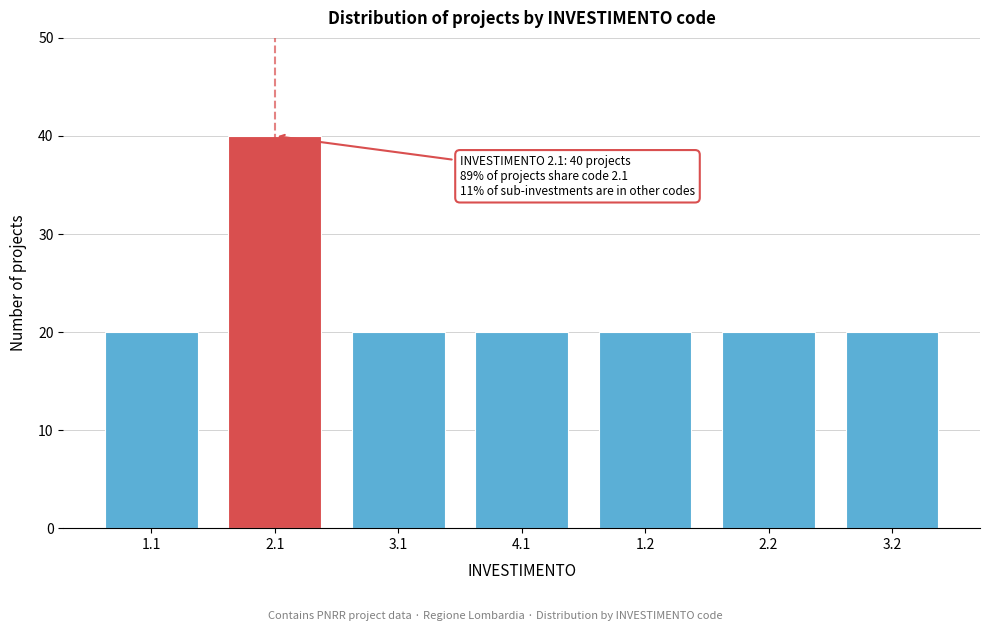

Reading left to right, what are all the values shown in this chart?

1.1=20	2.1=40	3.1=20	4.1=20	1.2=20	2.2=20	3.2=20